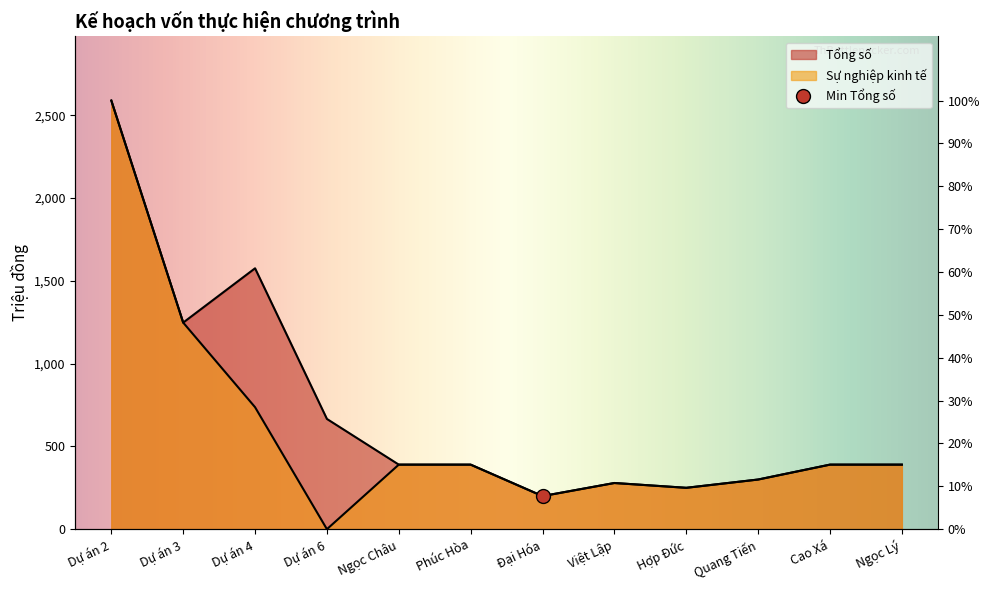

At which label does Tổng số first exceed 390?

Dự án 2